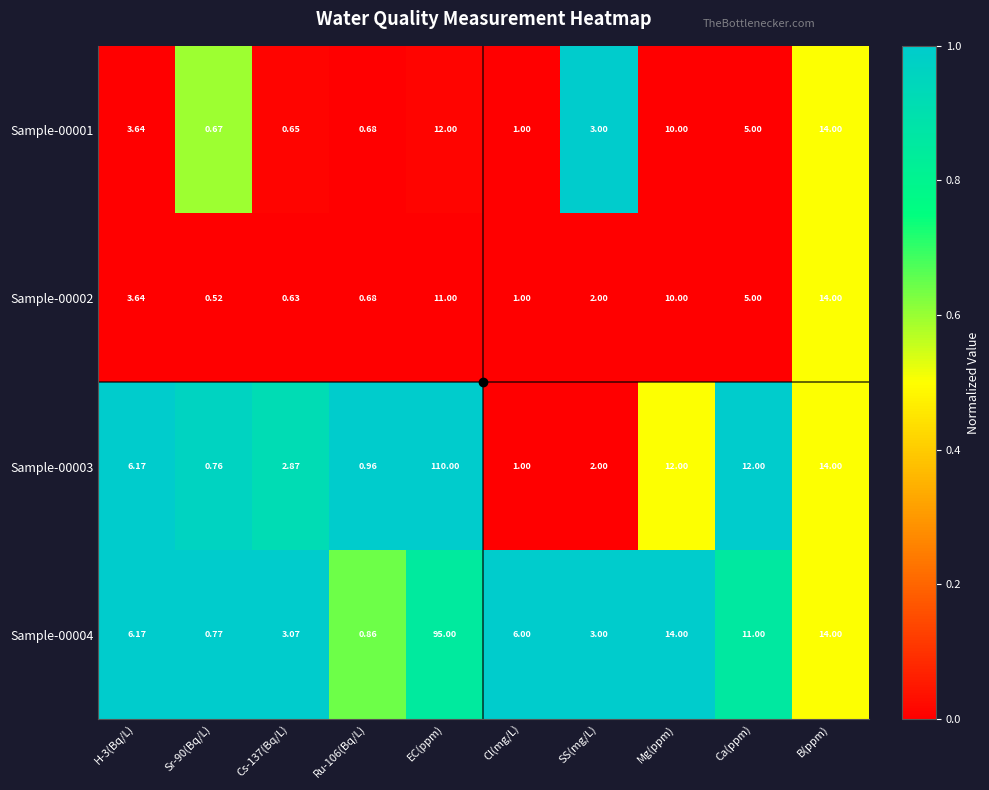

At which label does Sample-00002 reach its peak?

B(ppm)